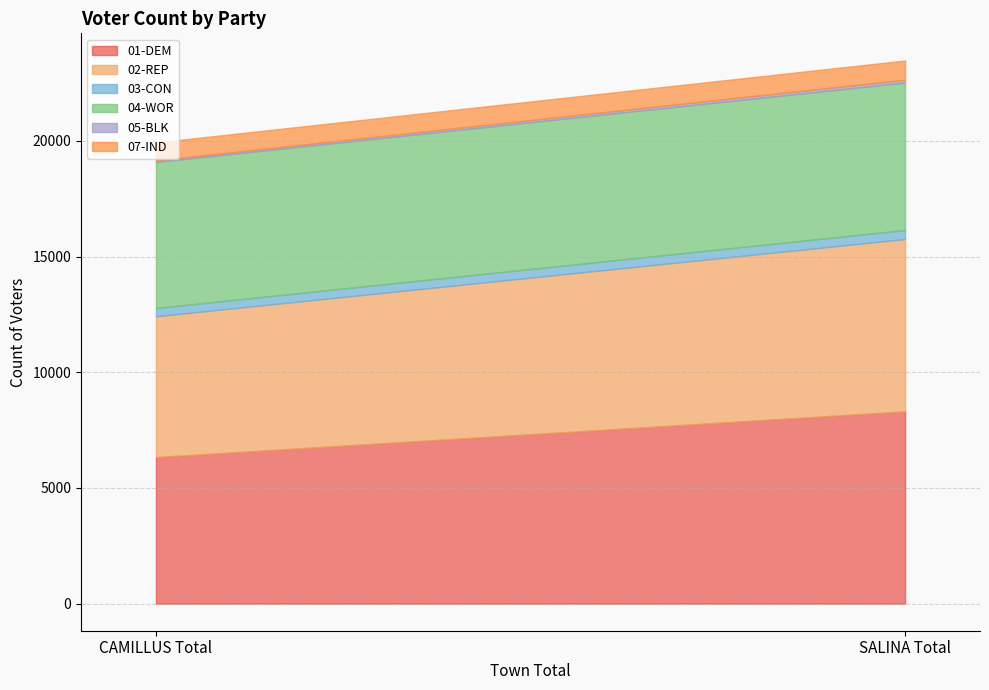

True or false: 04-WOR has a value of 6314 at CAMILLUS Total.

True